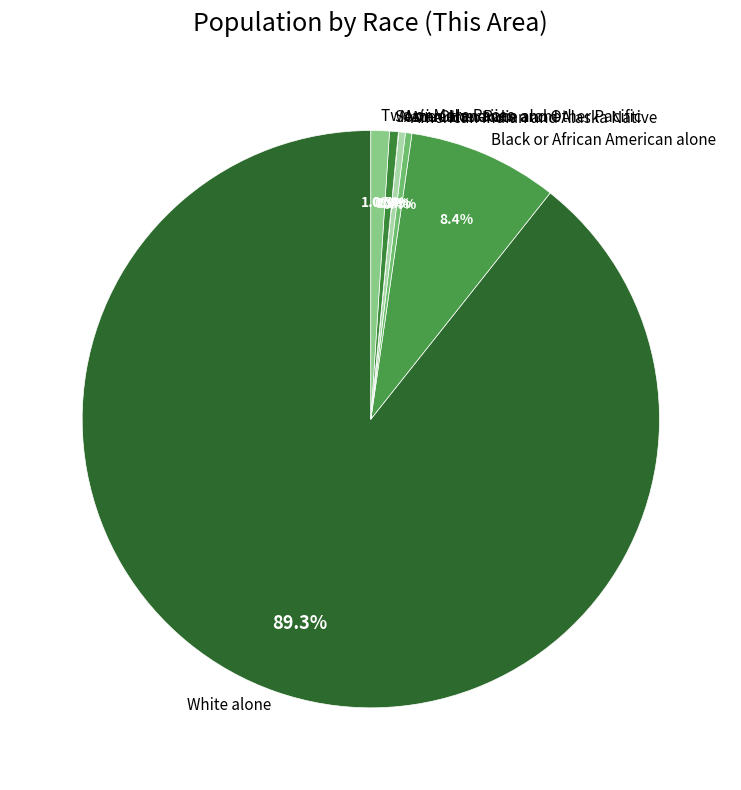

To the nearest percent, what percentage of the pie is Black or African American alone?

8%